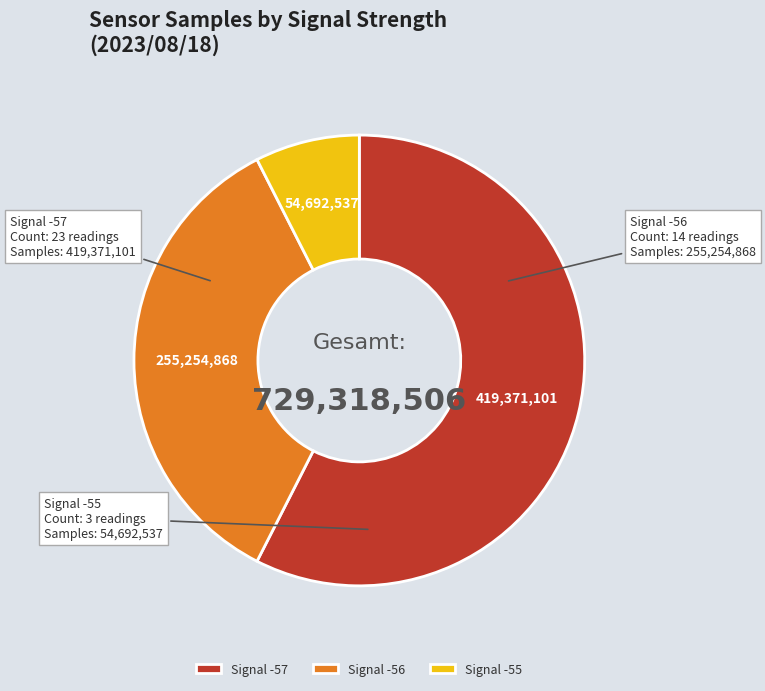

Which slice is the smallest?

Signal -55